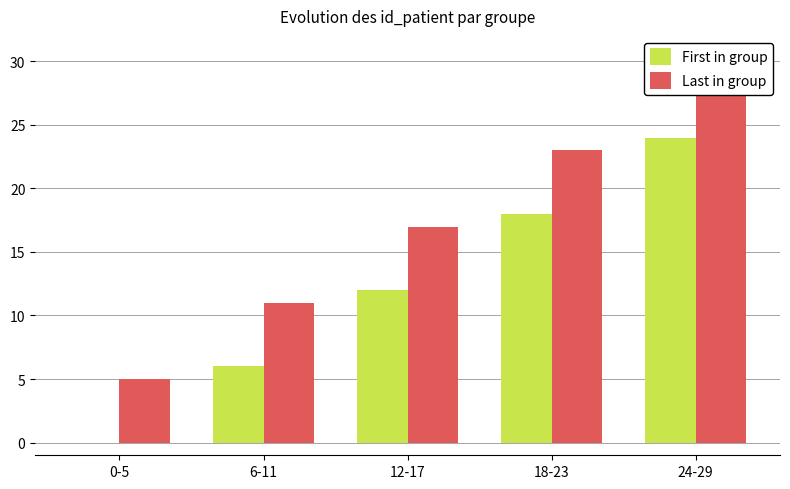

Rank the series at 6-11 from highest to lowest value.

Last in group, First in group